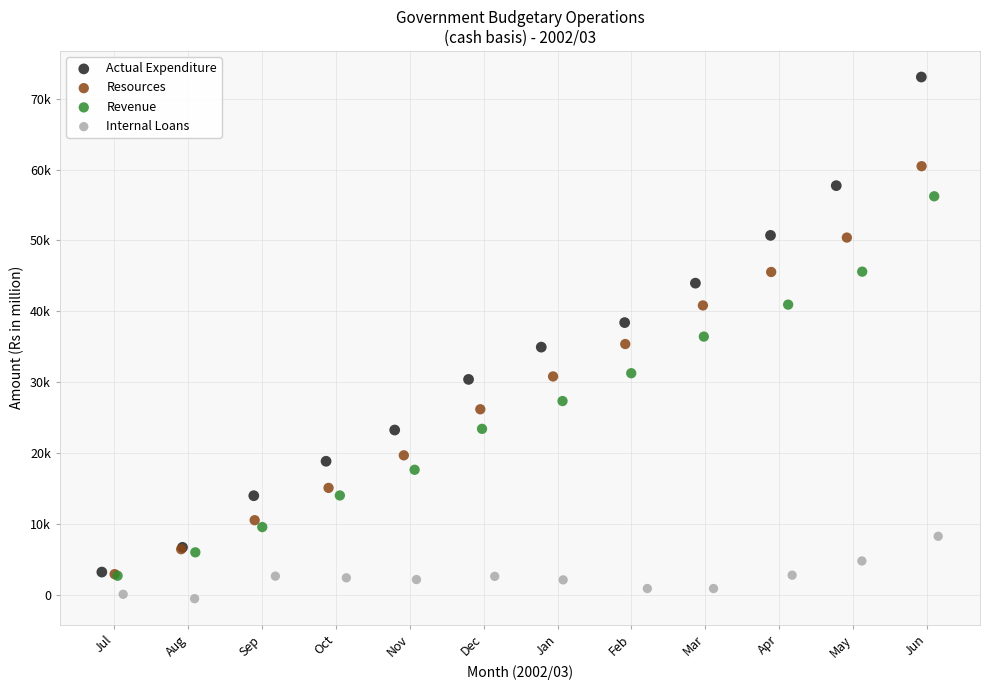

What are all the series names shown in the legend?

Actual Expenditure, Resources, Revenue, Internal Loans